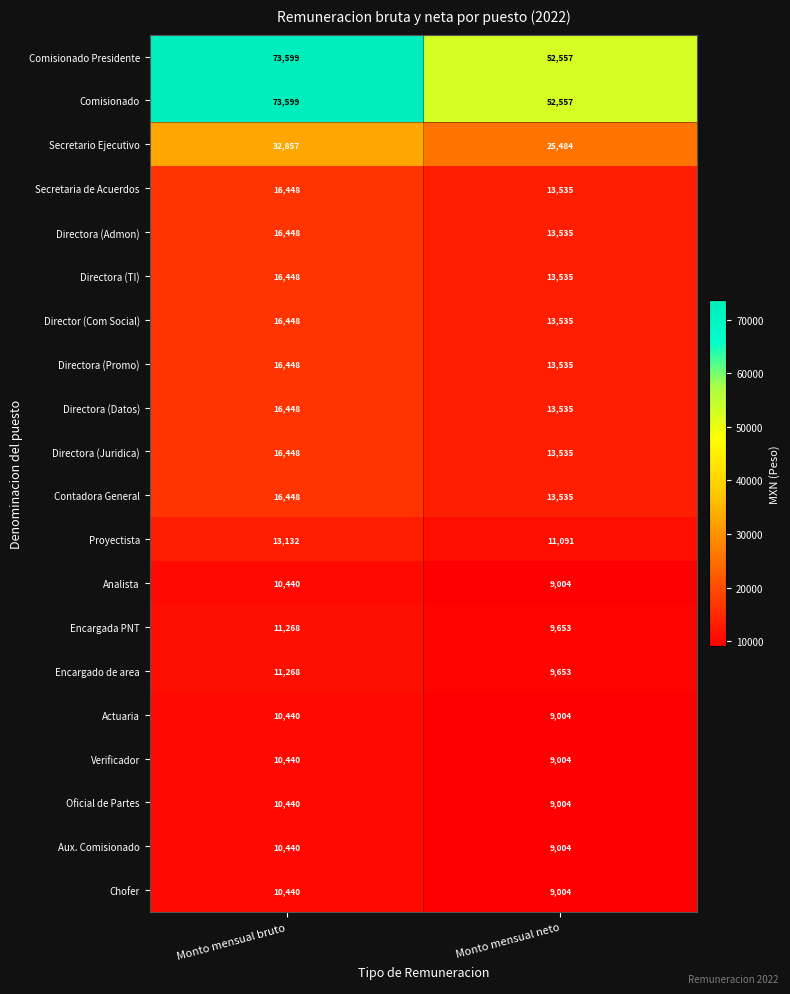

What is the total value across all series at Monto mensual neto?

323299